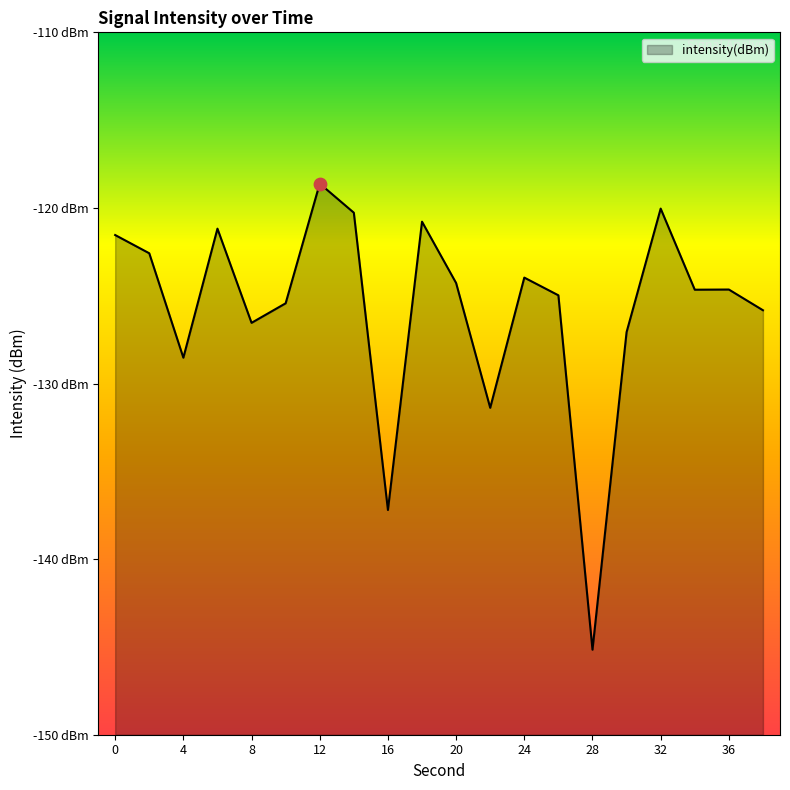

What is the change in value from 20 to 38?

-1.6